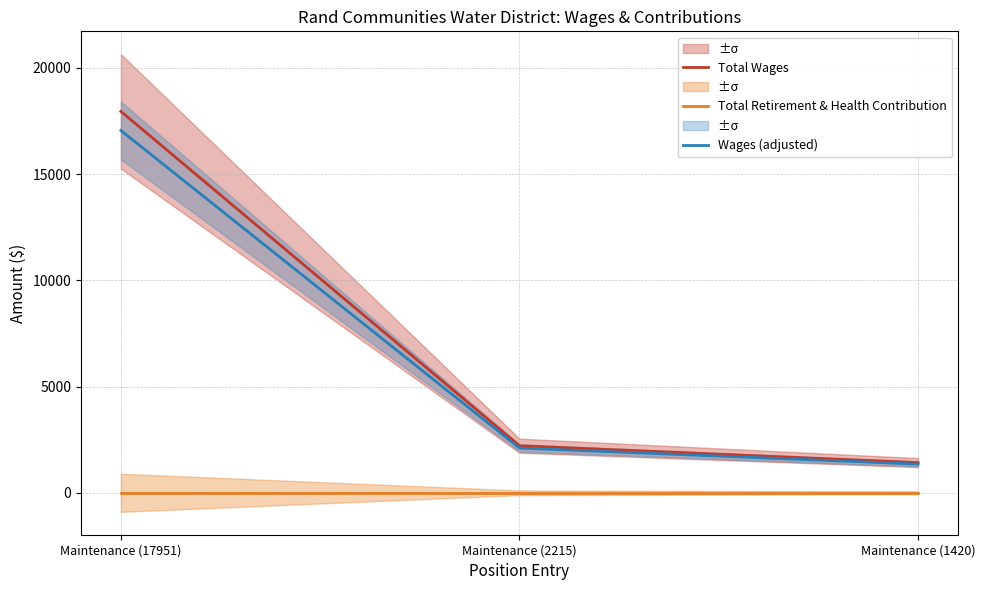

List the series in order of their peak value, lowest first.

Total Retirement & Health Contribution, Wages (adjusted), Total Wages